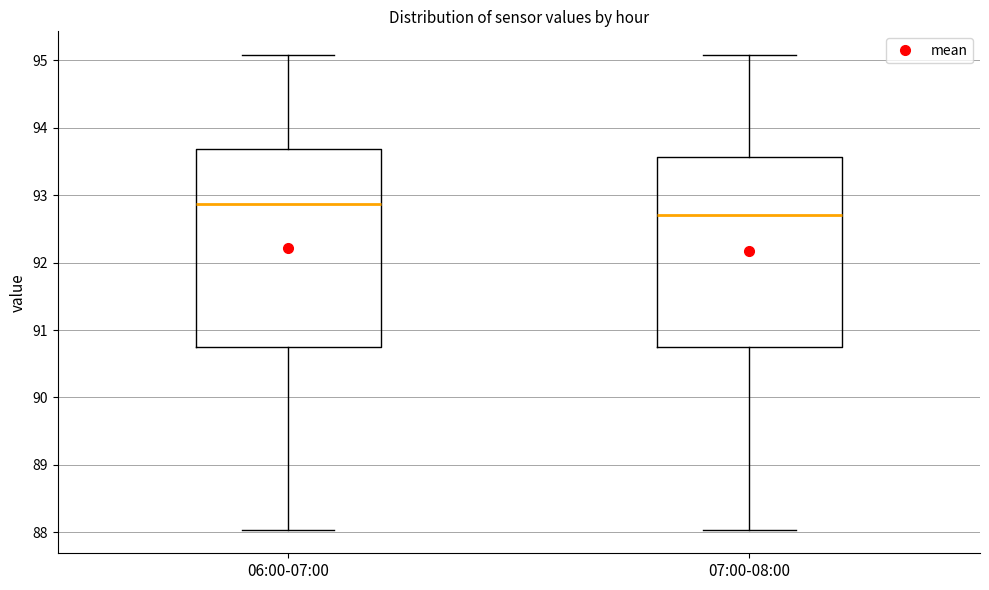

Which box's median line is the lowest?

07:00-08:00